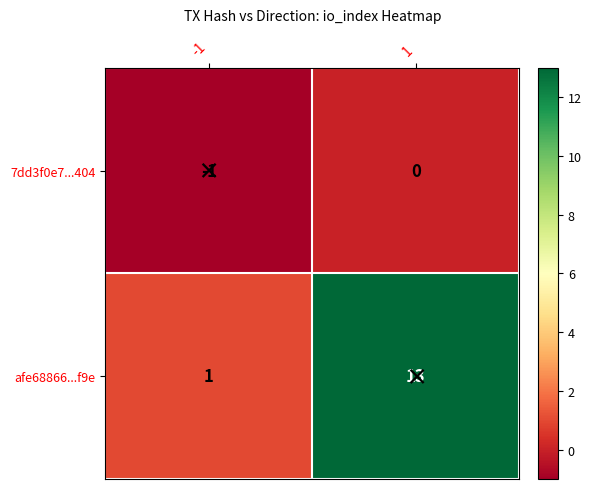

At 1, list the series in order from smallest to largest.

7dd3f0e7...404, afe68866...f9e